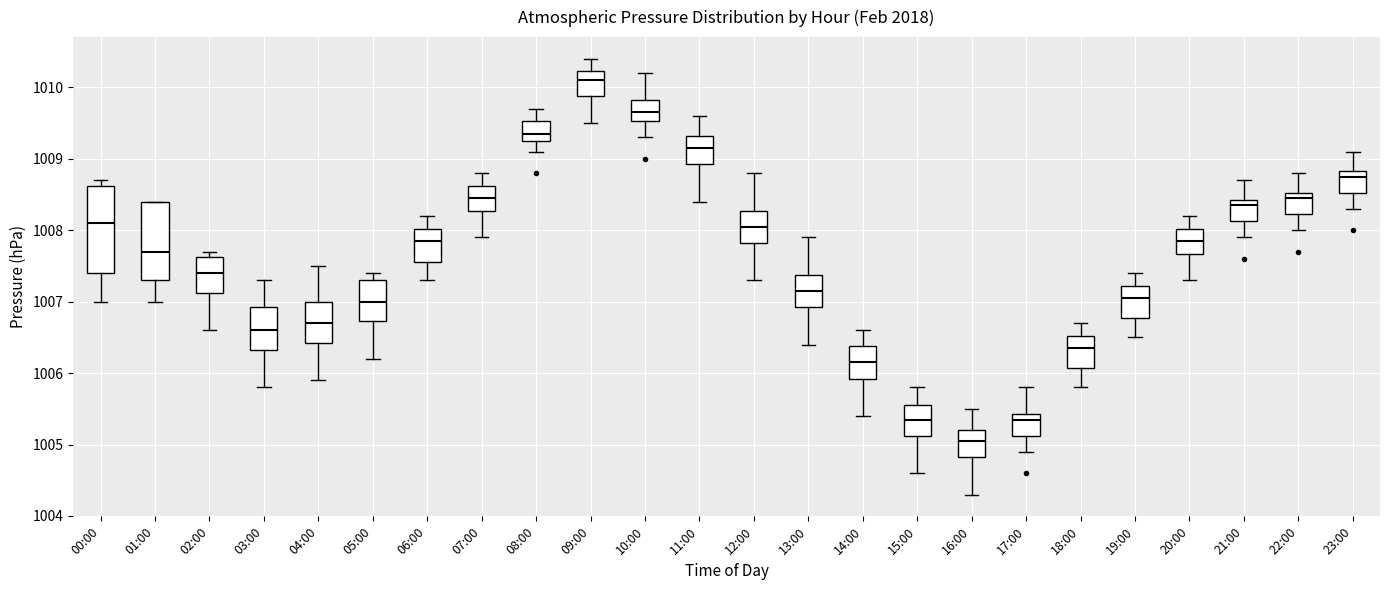

Reading left to right, transcribe this box plot: for each box, give where its median line is, the range the box spans, and where its two whiskers end, as read against the y-axis. The values are not printed on the chart, so give them approximately, as read against the axis.

00:00: median 1008.1, box 1007.4 to 1008.6, whiskers 1007.0 to 1008.7
01:00: median 1007.7, box 1007.3 to 1008.4, whiskers 1007.0 to 1008.4
02:00: median 1007.4, box 1007.1 to 1007.6, whiskers 1006.6 to 1007.7
03:00: median 1006.6, box 1006.3 to 1006.9, whiskers 1005.8 to 1007.3
04:00: median 1006.7, box 1006.4 to 1007.0, whiskers 1005.9 to 1007.5
05:00: median 1007.0, box 1006.7 to 1007.3, whiskers 1006.2 to 1007.4
06:00: median 1007.9, box 1007.6 to 1008.0, whiskers 1007.3 to 1008.2
07:00: median 1008.5, box 1008.3 to 1008.6, whiskers 1007.9 to 1008.8
08:00: median 1009.4, box 1009.3 to 1009.5, whiskers 1009.1 to 1009.7
09:00: median 1010.1, box 1009.9 to 1010.2, whiskers 1009.5 to 1010.4
10:00: median 1009.7, box 1009.5 to 1009.8, whiskers 1009.3 to 1010.2
11:00: median 1009.2, box 1008.9 to 1009.3, whiskers 1008.4 to 1009.6
12:00: median 1008.1, box 1007.8 to 1008.3, whiskers 1007.3 to 1008.8
13:00: median 1007.2, box 1006.9 to 1007.4, whiskers 1006.4 to 1007.9
14:00: median 1006.2, box 1005.9 to 1006.4, whiskers 1005.4 to 1006.6
15:00: median 1005.4, box 1005.1 to 1005.6, whiskers 1004.6 to 1005.8
16:00: median 1005.1, box 1004.8 to 1005.2, whiskers 1004.3 to 1005.5
17:00: median 1005.4 (just below the box's upper edge), box 1005.1 to 1005.4, whiskers 1004.9 to 1005.8
18:00: median 1006.4, box 1006.1 to 1006.5, whiskers 1005.8 to 1006.7
19:00: median 1007.1, box 1006.8 to 1007.2, whiskers 1006.5 to 1007.4
20:00: median 1007.9, box 1007.7 to 1008.0, whiskers 1007.3 to 1008.2
21:00: median 1008.4 (just below the box's upper edge), box 1008.1 to 1008.4, whiskers 1007.9 to 1008.7
22:00: median 1008.5 (just below the box's upper edge), box 1008.2 to 1008.5, whiskers 1008.0 to 1008.8
23:00: median 1008.8 (just below the box's upper edge), box 1008.5 to 1008.8, whiskers 1008.3 to 1009.1